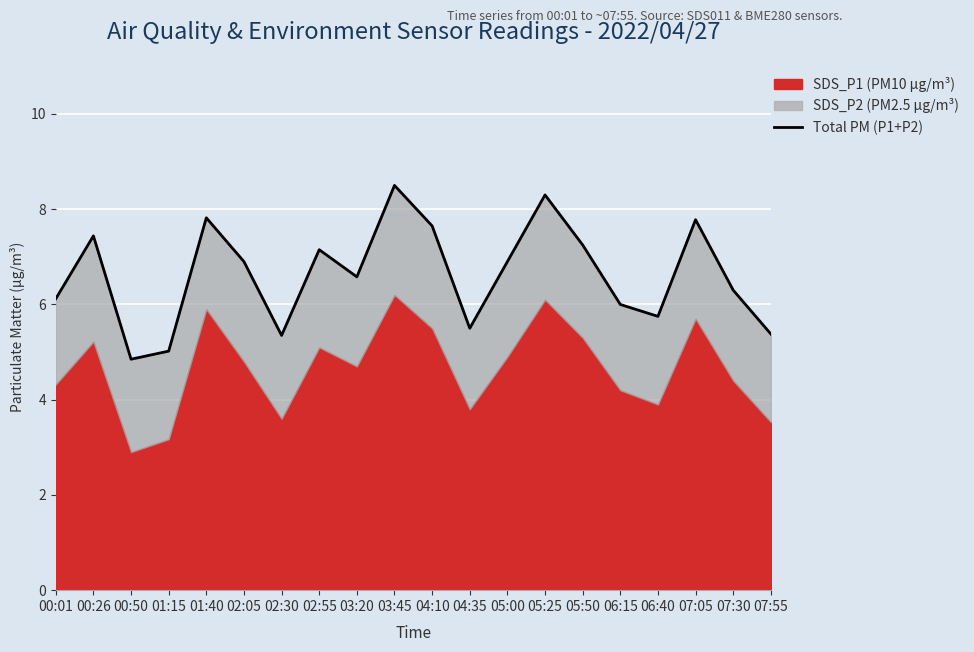

True or false: the data has more than 0 interior local peaks.

True